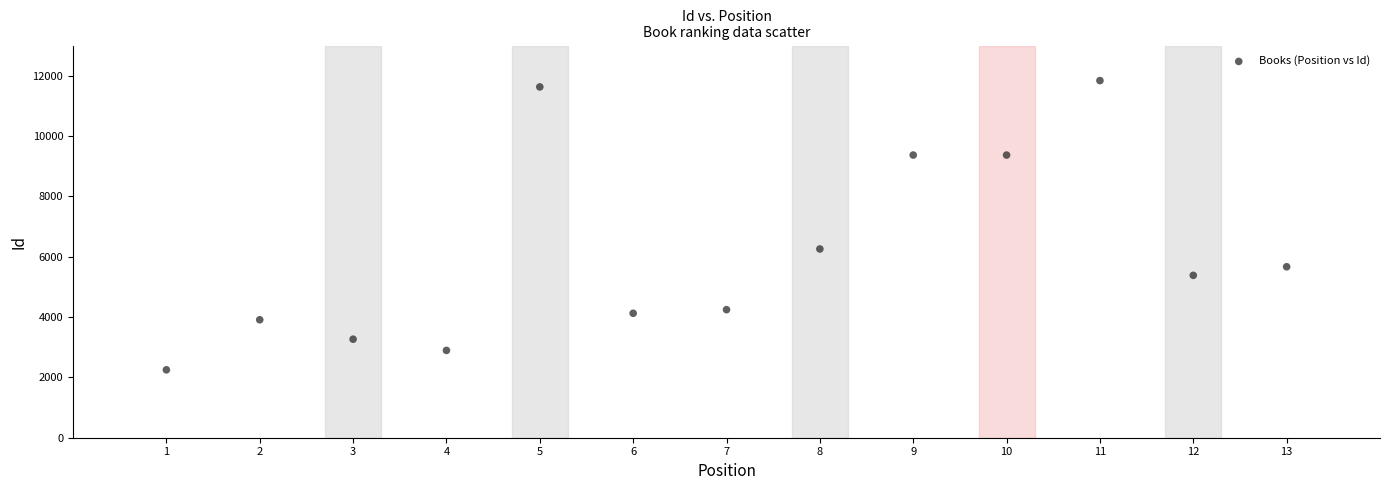

What Y value in the scatter plot is closest to 7044?

6256